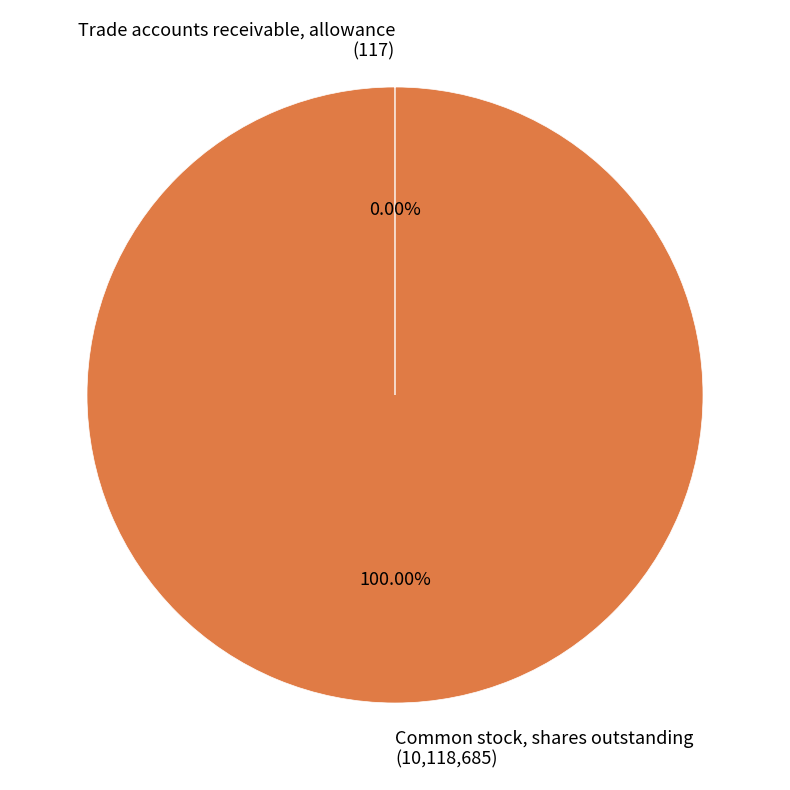

To the nearest percent, what is the difference between the largest and smallest slice percentages?

100%